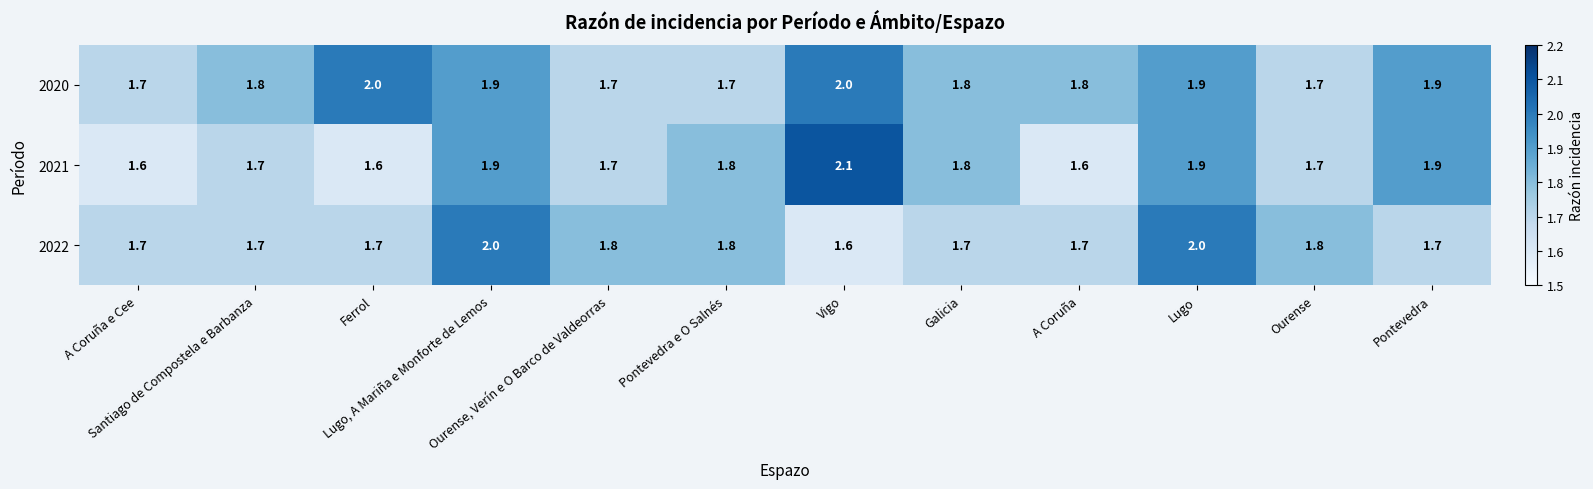

What is the smallest value displayed?

1.6